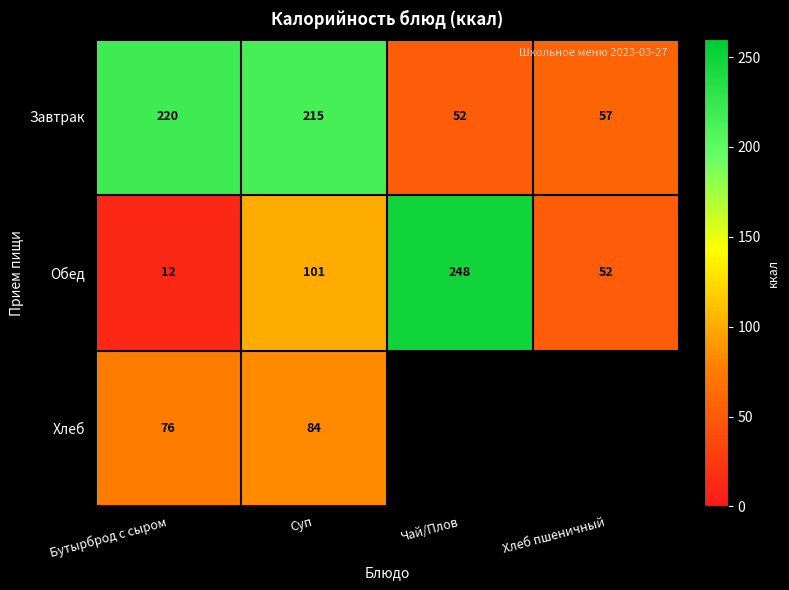

Which label corresponds to the smallest value in the chart?

Бутырброд с сыром